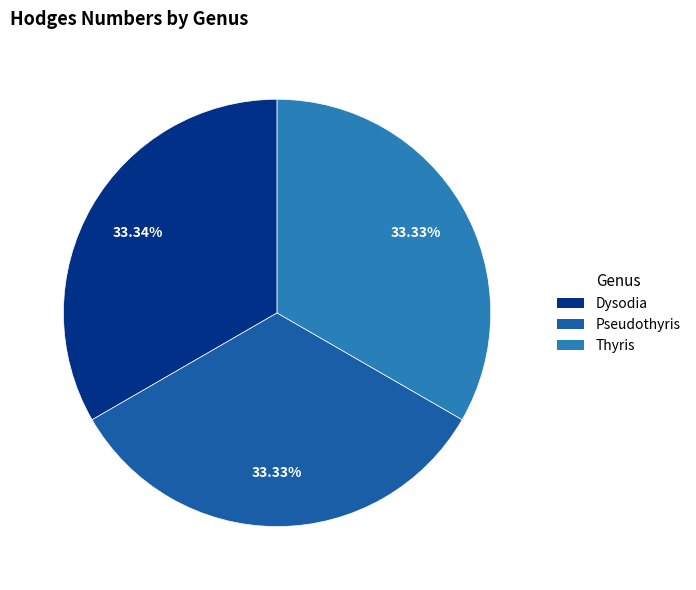

Does Pseudothyris represent more than half of the total?

No